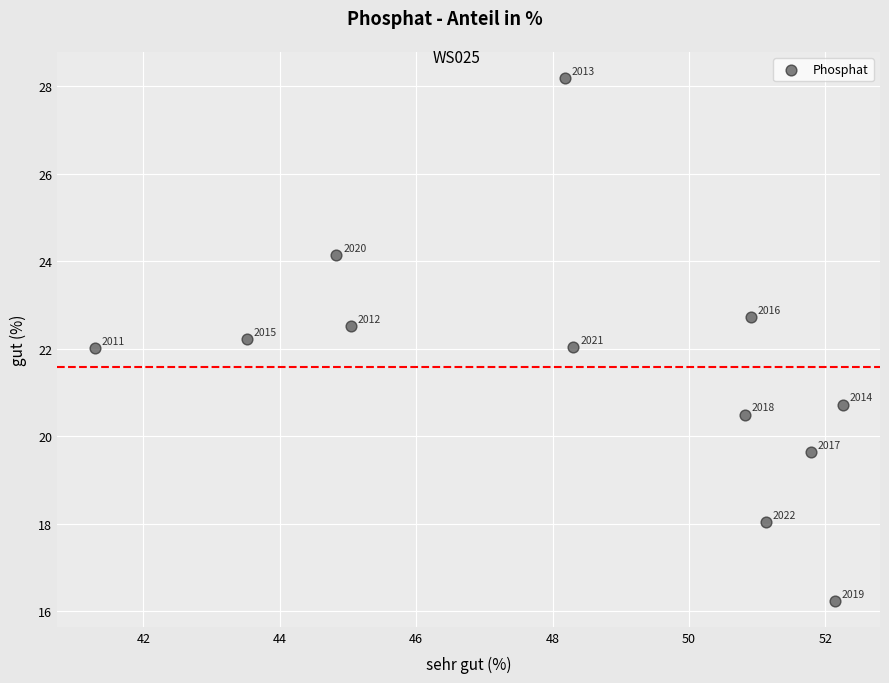

What is the range of Y values (max minus min)?

11.9